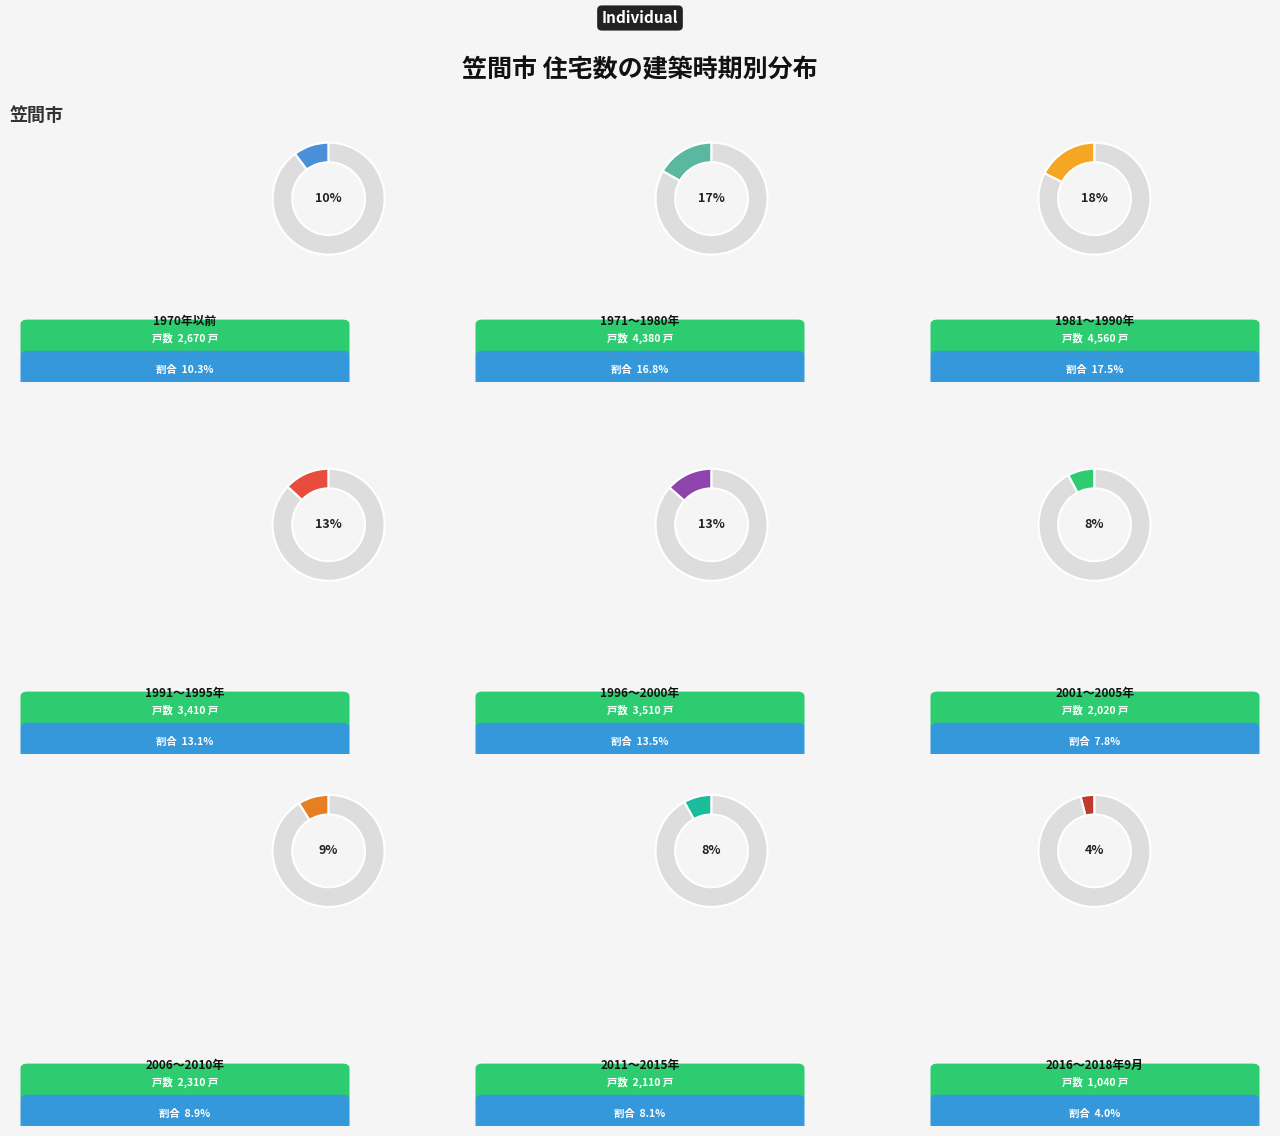

What percentage is the 2006～2010年 slice, to the nearest percent?

9%